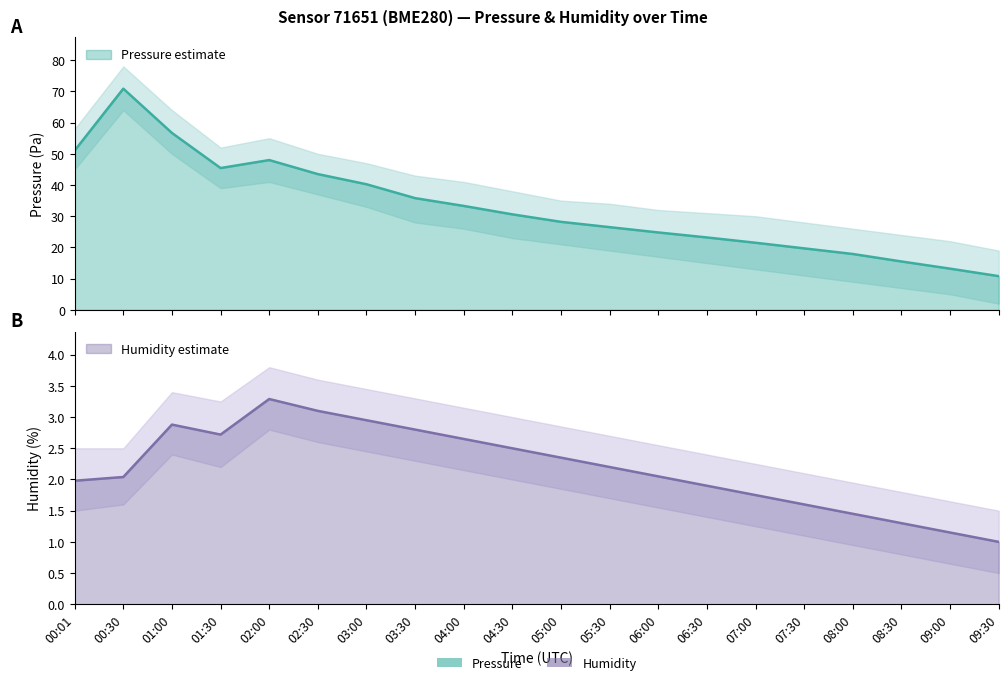

Between 08:00 and 09:30, which series saw the biggest shift?

pressure